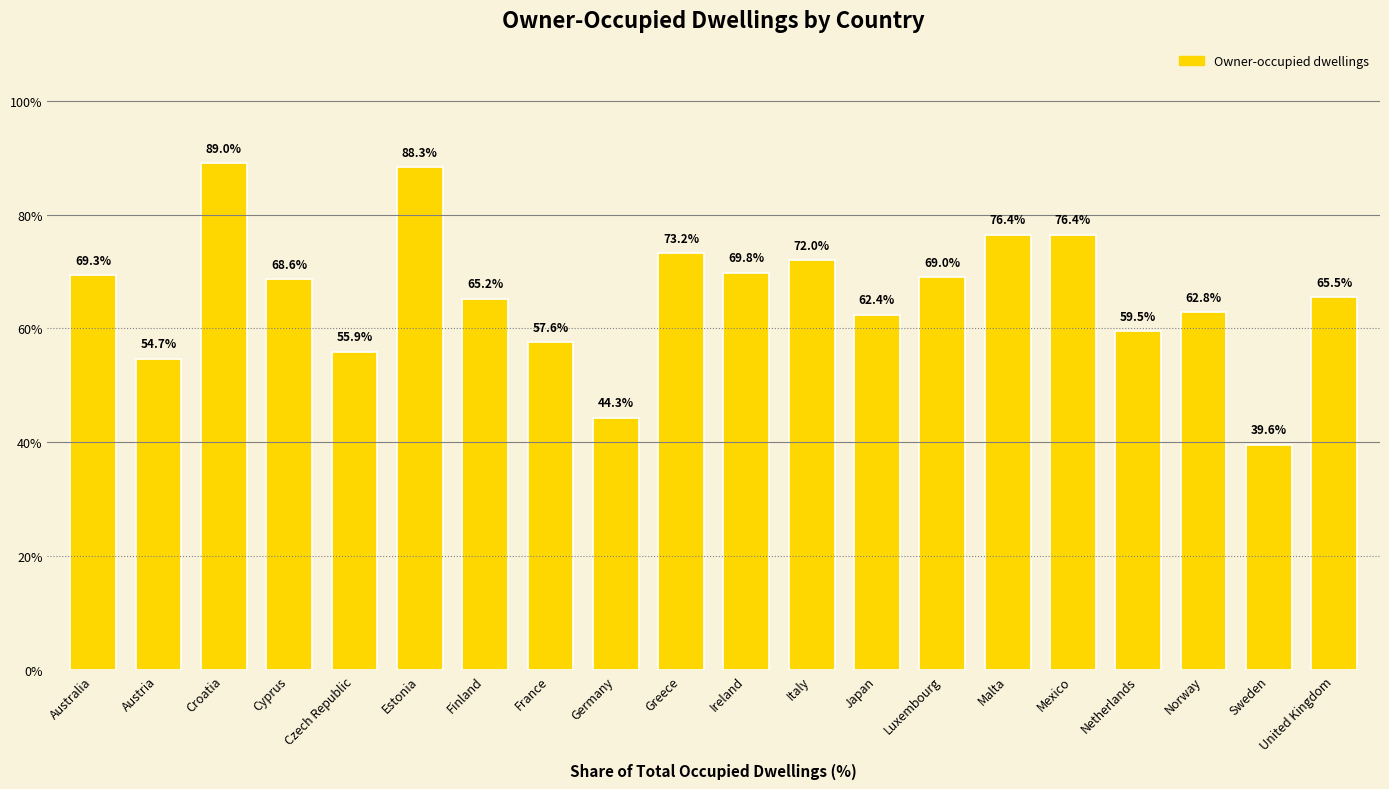

What position from the right is France?

13